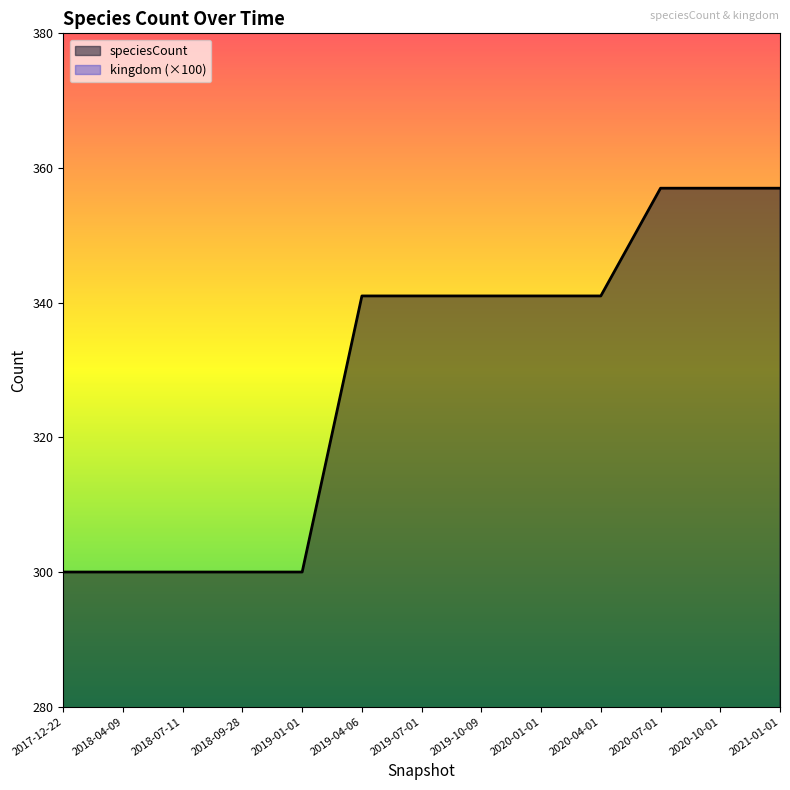

List the labels in order of value, smallest first.

2017-12-22, 2018-04-09, 2018-07-11, 2018-09-28, 2019-01-01, 2019-04-06, 2019-07-01, 2019-10-09, 2020-01-01, 2020-04-01, 2020-07-01, 2020-10-01, 2021-01-01